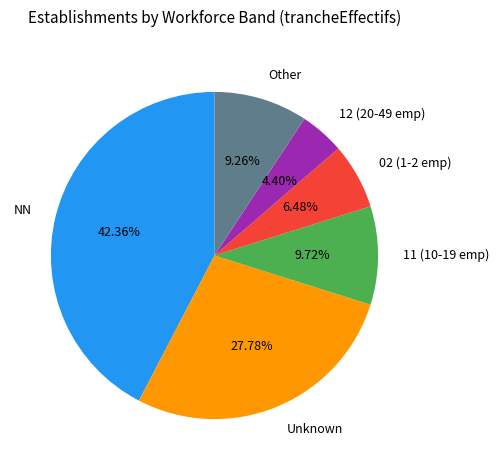

Which slice is the largest?

NN